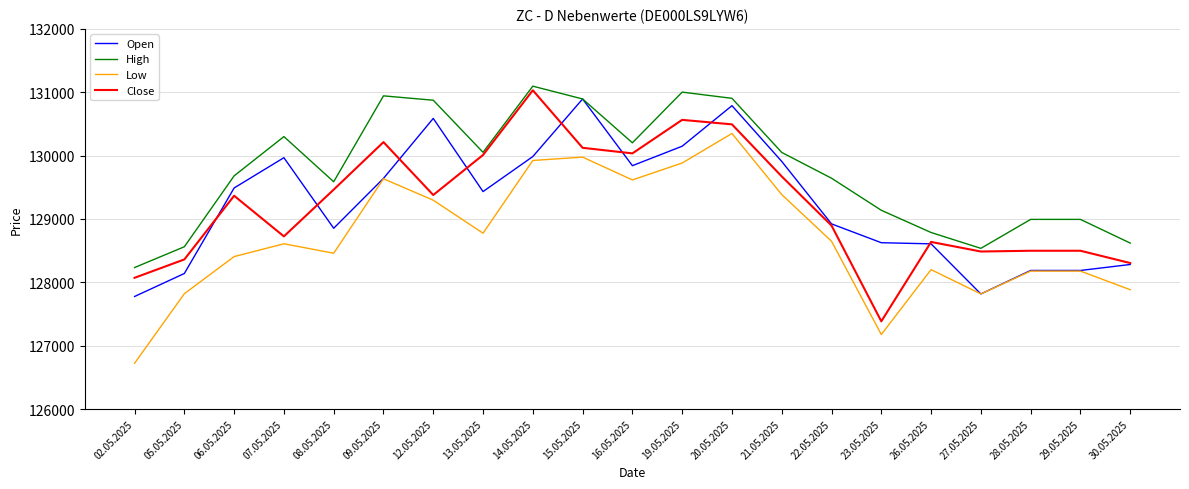

How many values in the High series are below 129680?

10